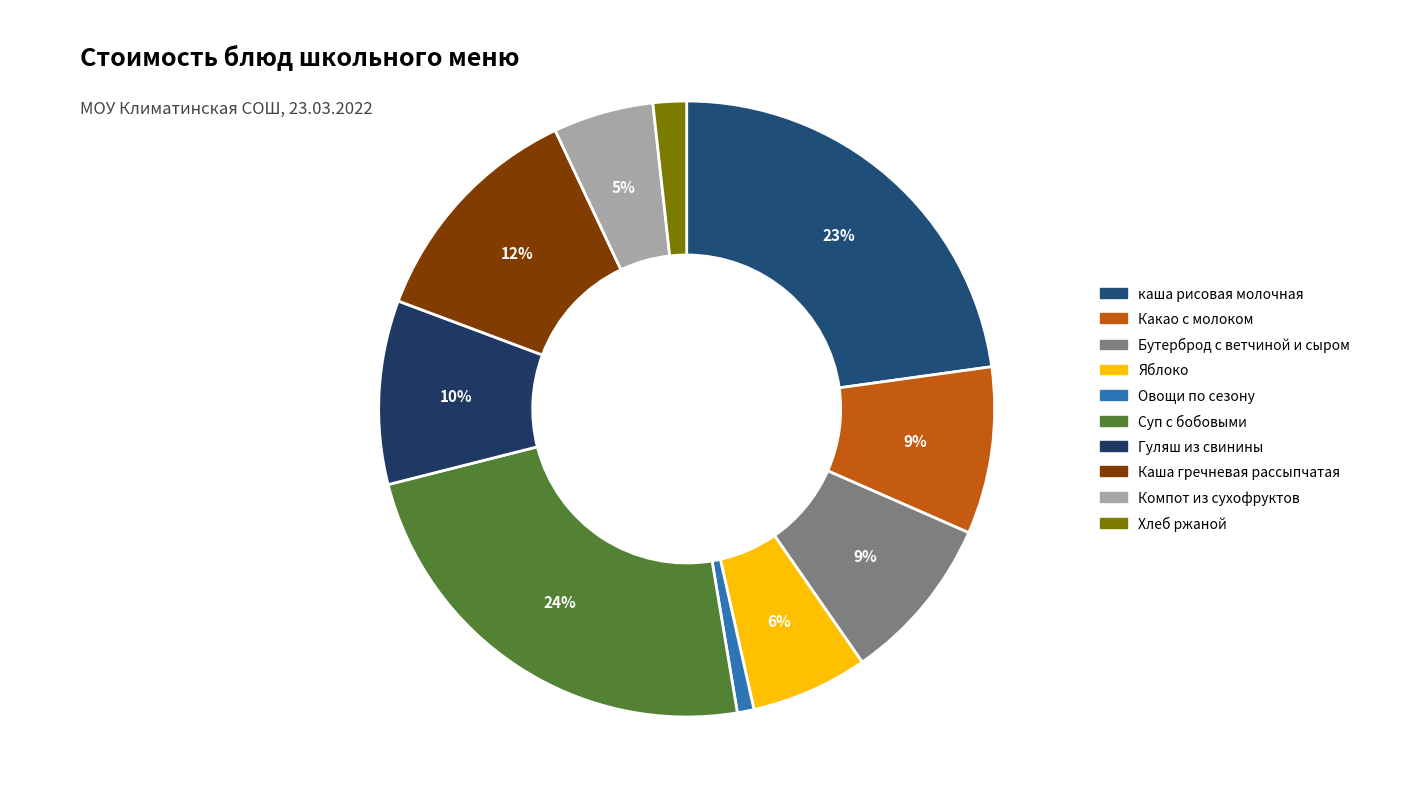

What percentage is the Какао с молоком slice, to the nearest percent?

9%